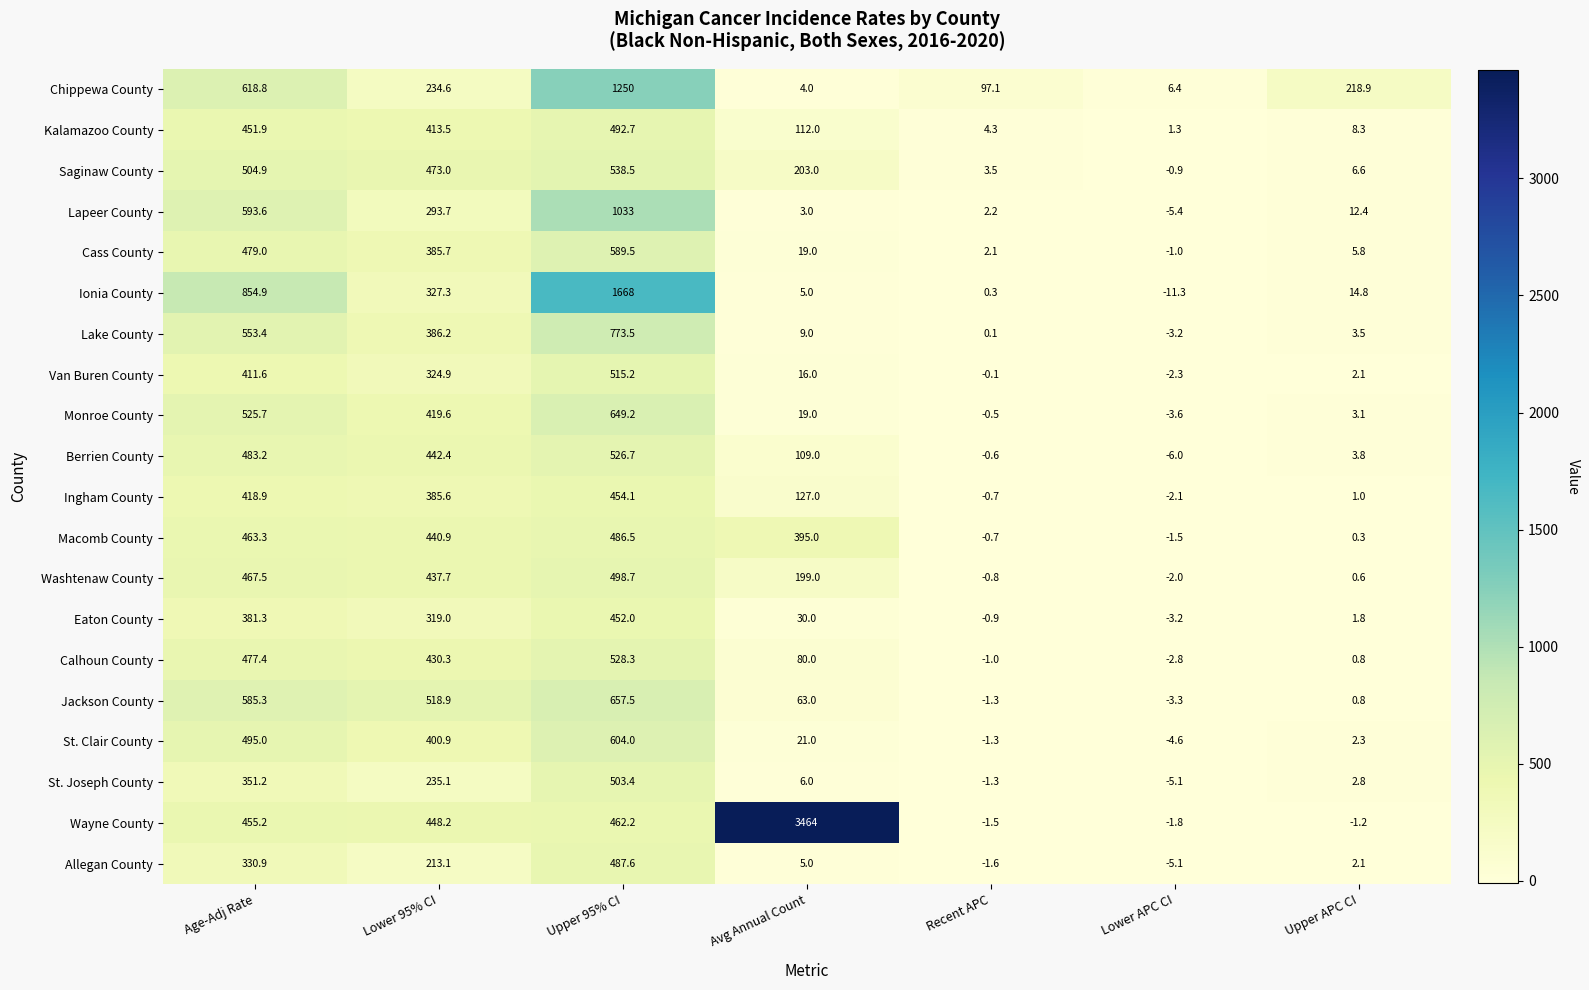

Which category has the highest value in the Lapeer County series?

Upper 95% CI